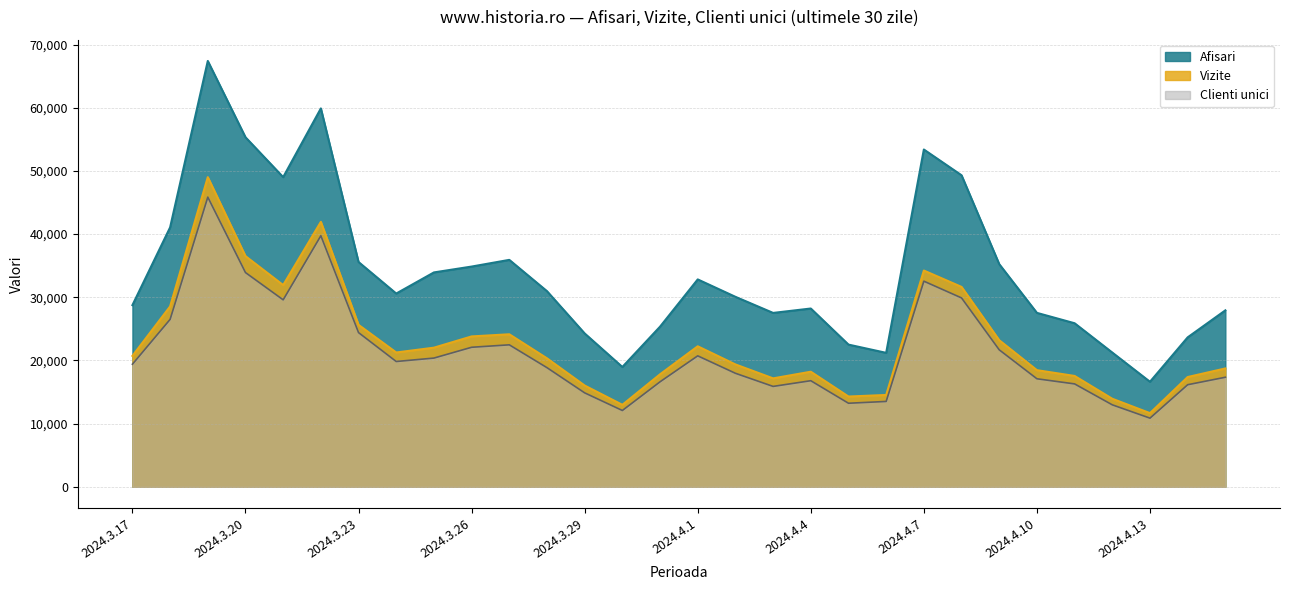

At which label does Vizite first exceed 20717?

2024.3.18